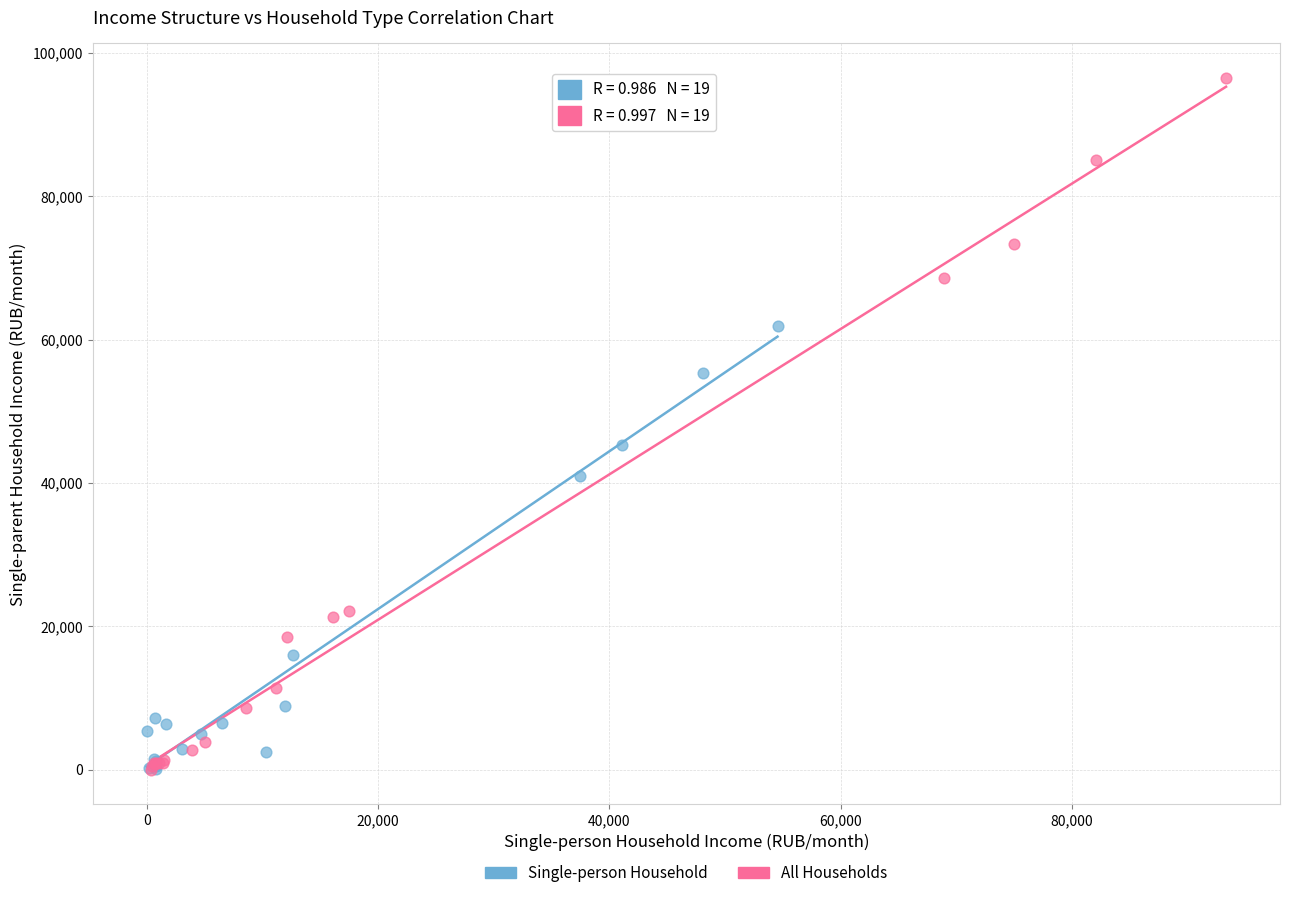

Which series has the widest spread of Y values?

All Households